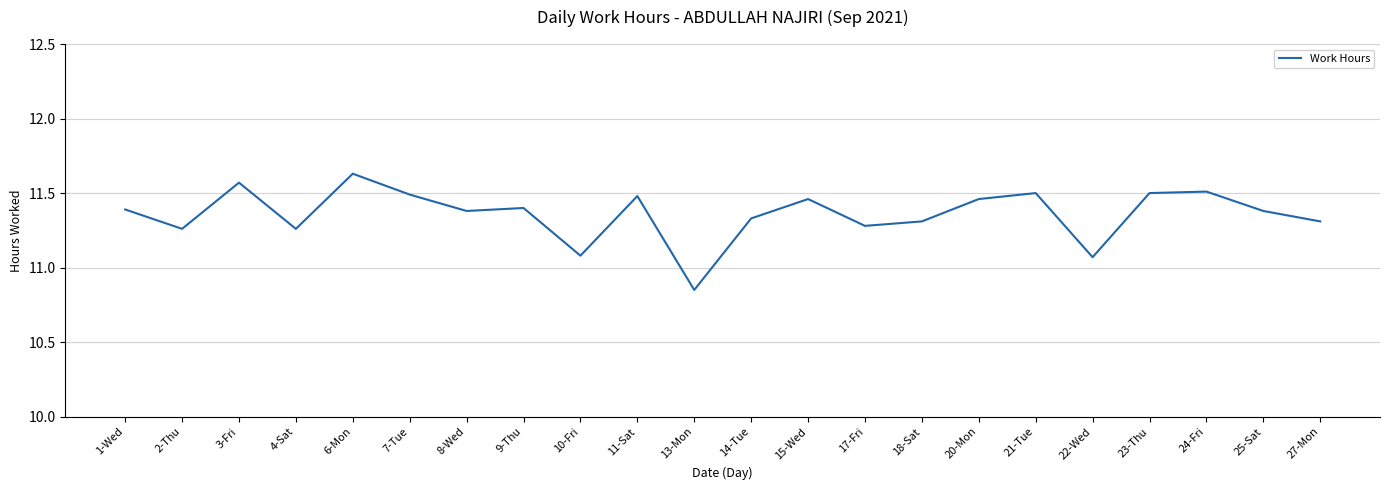

What is the difference between the maximum and minimum values?

0.8